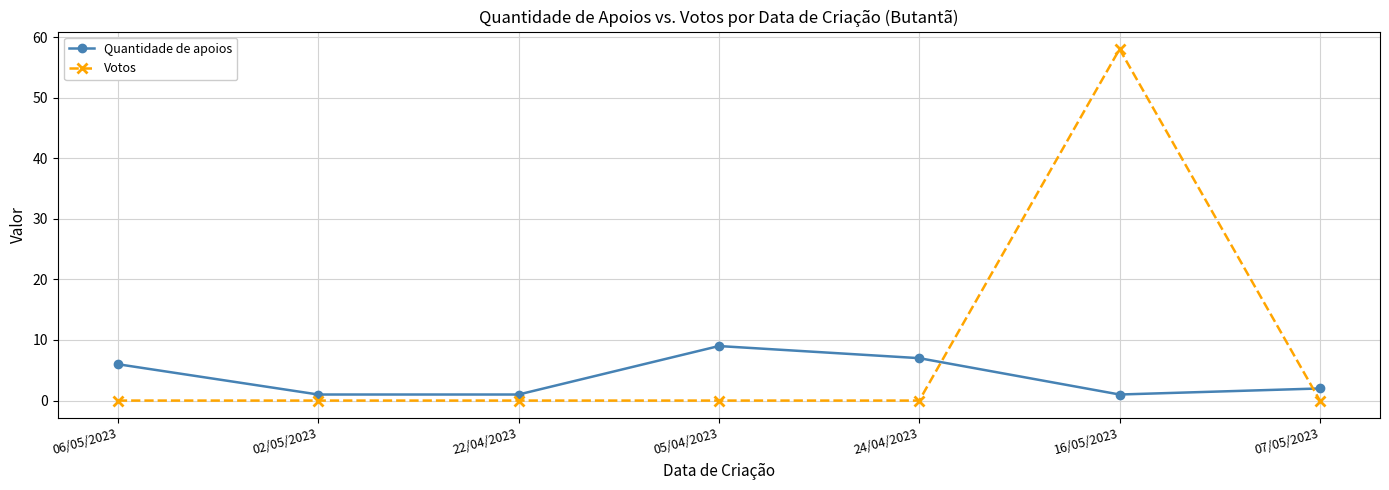

Is the value of Quantidade de apoios at 06/05/2023 greater than the value of Votos at 02/05/2023?

Yes